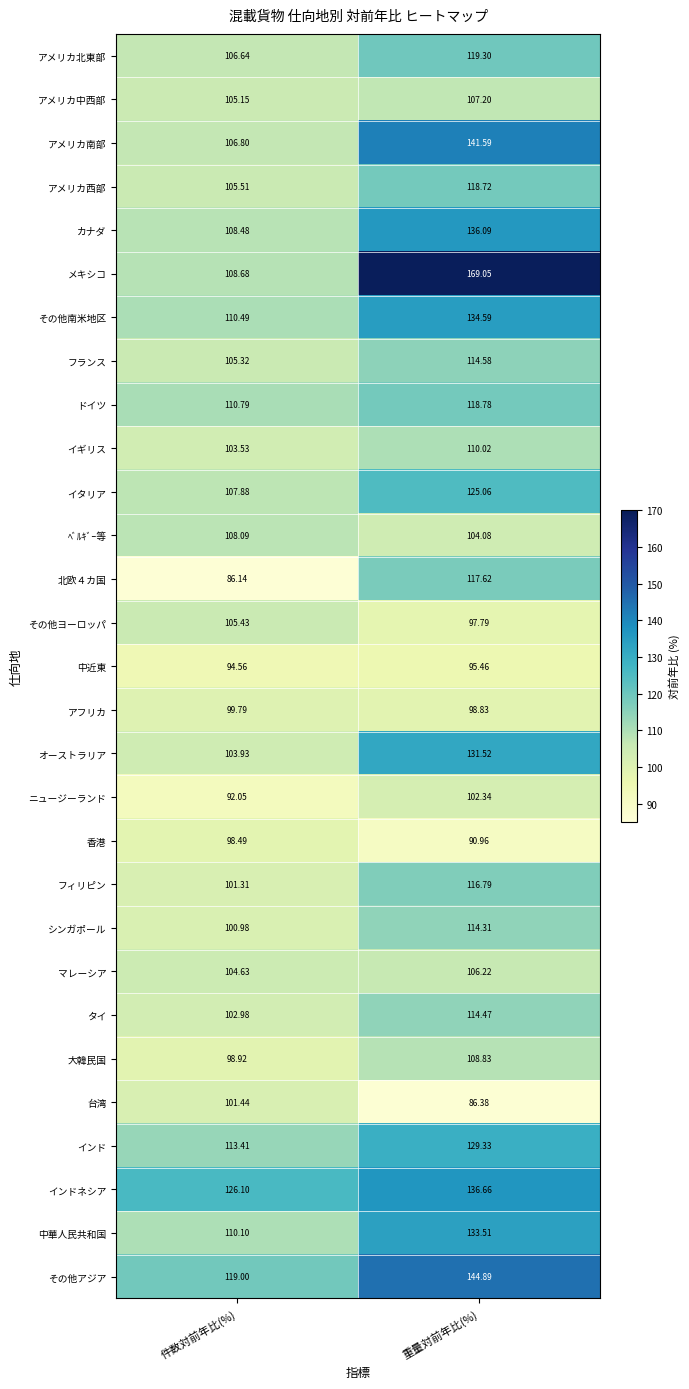

Between 件数対前年比(%) and 重量対前年比(%), which series saw the biggest shift?

メキシコ